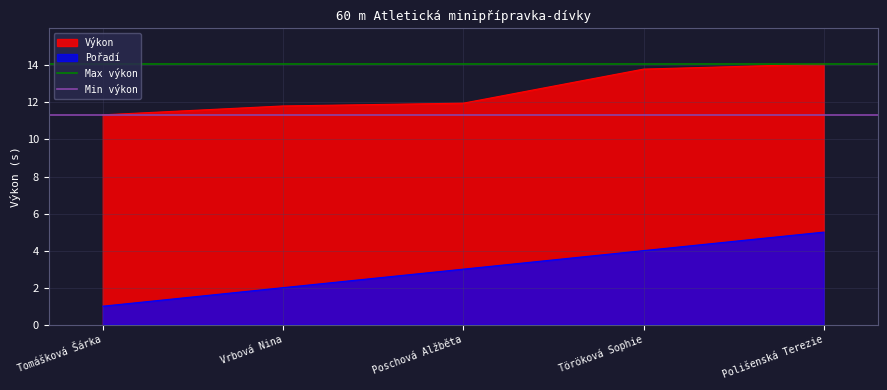

List the labels in order of Pořadí value, largest first.

Polišenská Terezie, Töröková Sophie, Poschová Alžběta, Vrbová Nina, Tomášková Šárka